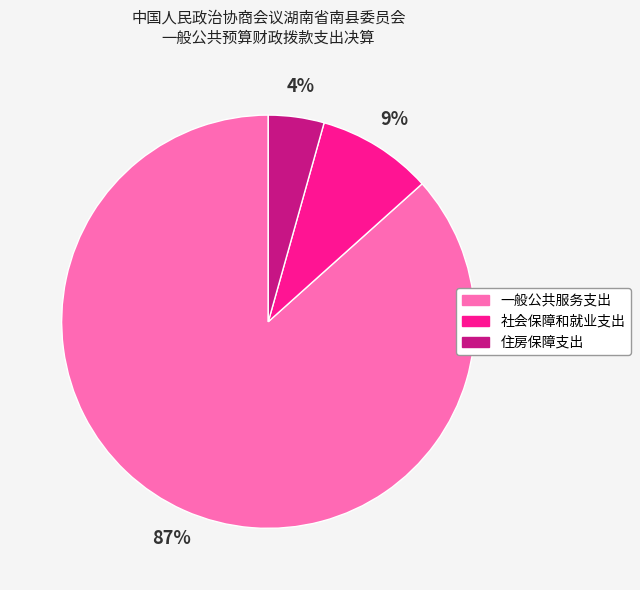

Between 社会保障和就业支出 and 住房保障支出, which is larger?

社会保障和就业支出